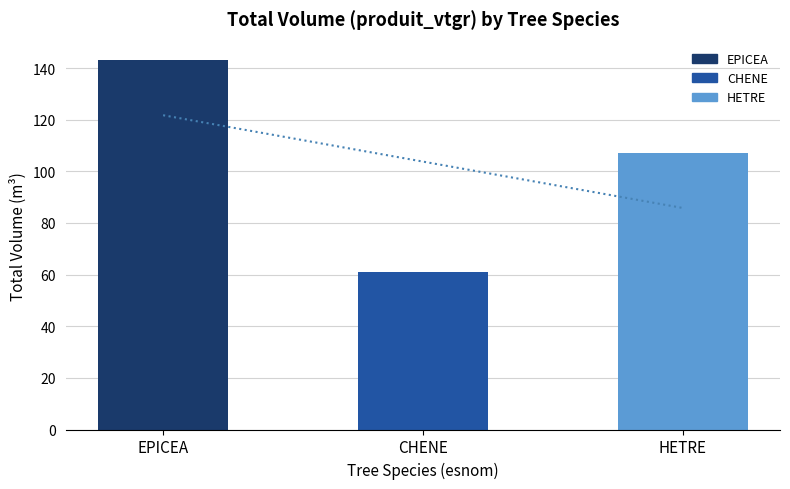

The value at 17 is 4.4. True or false?

False